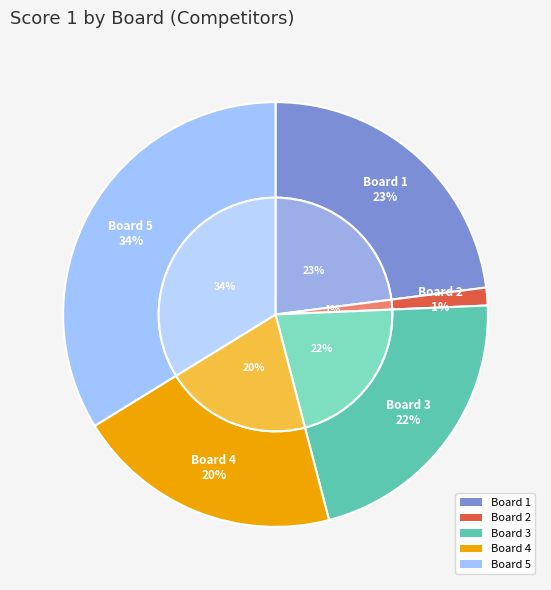

The Board 1 slice represents 23% of the pie. True or false?

True